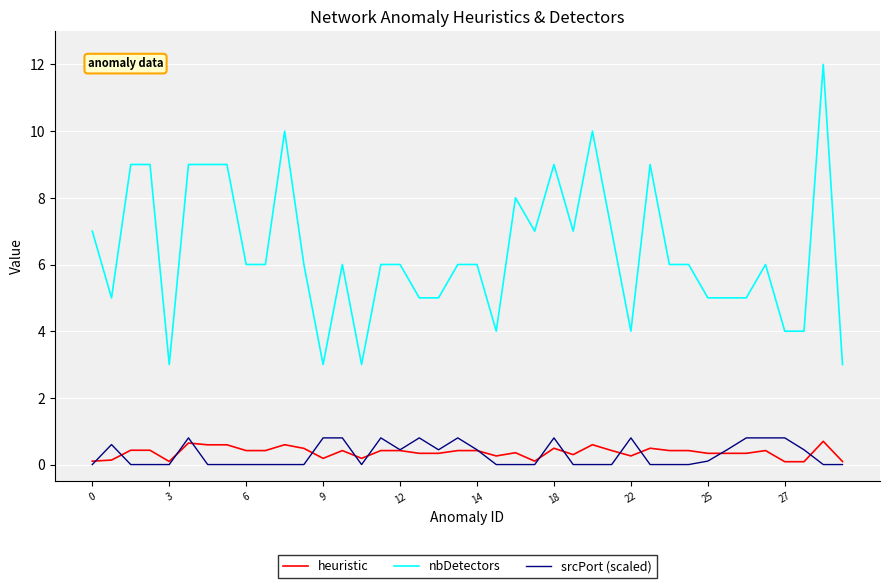

Is this an area chart (filled region under the line)?

No